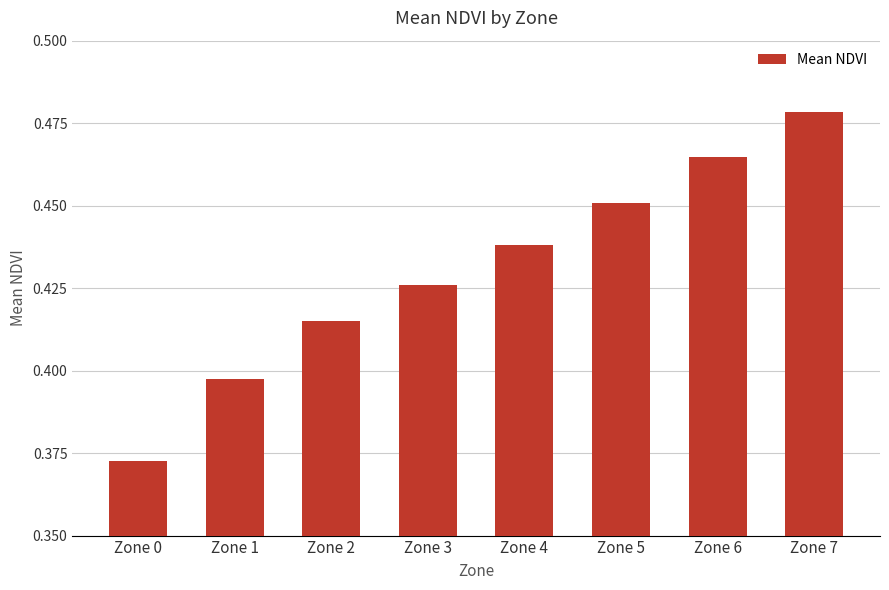

Rank the categories by value from highest to lowest.

Zone 7, Zone 6, Zone 5, Zone 4, Zone 3, Zone 2, Zone 1, Zone 0